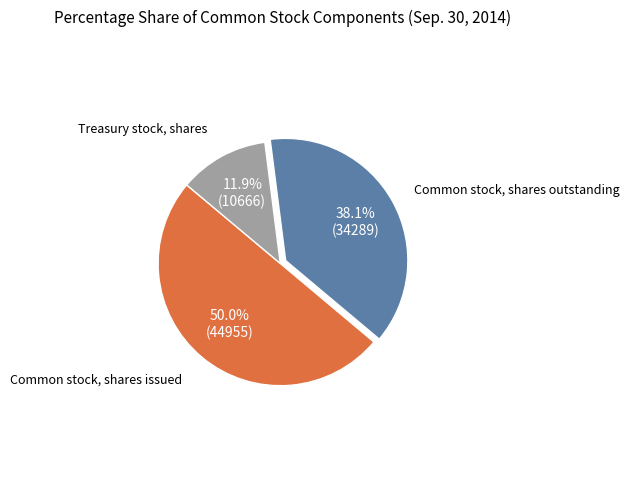

Rank the categories by value from lowest to highest.

Treasury stock, shares, Common stock, shares outstanding, Common stock, shares issued